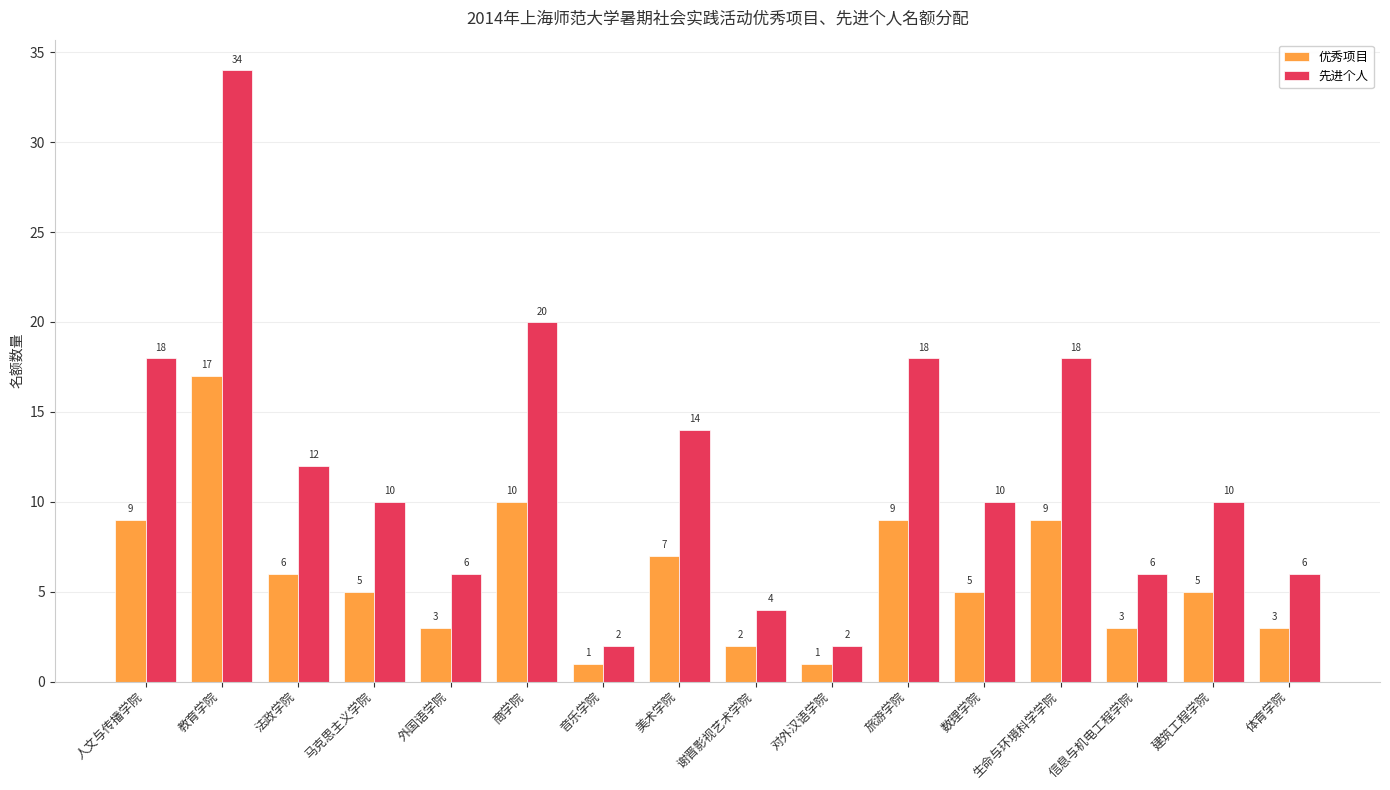

Is the value of 优秀项目 at 生命与环境科学学院 greater than the value of 先进个人 at 数理学院?

No